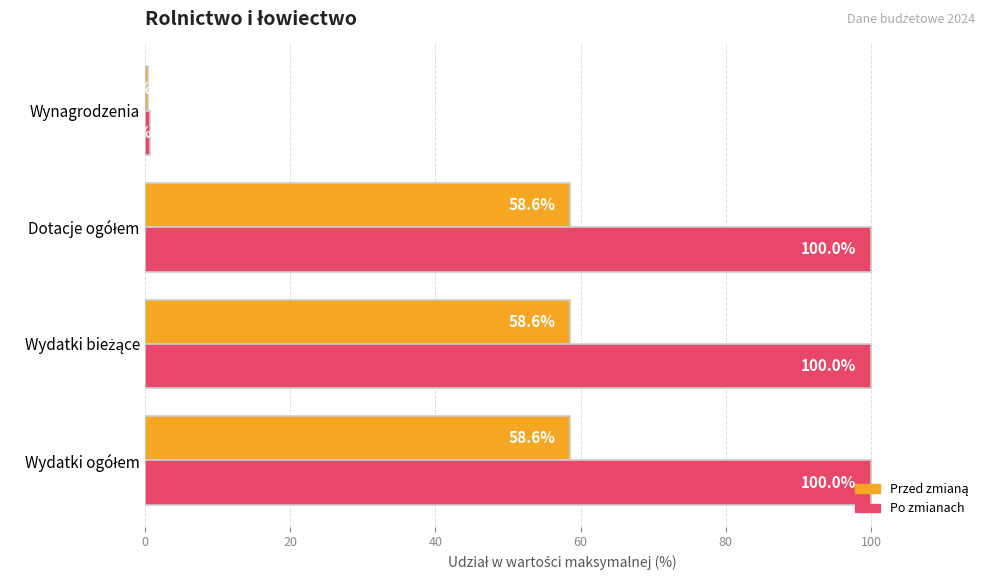

How many categories are shown in the chart?

4